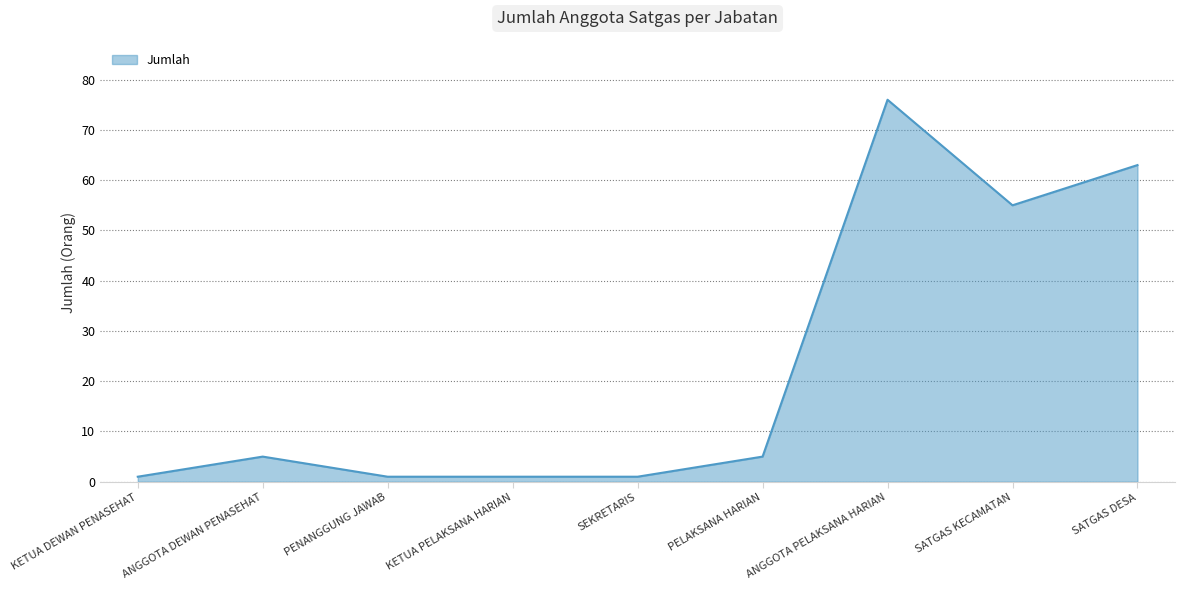

Reading right to left, what are all the values shown in this chart?

SATGAS DESA=63	SATGAS KECAMATAN=55	ANGGOTA PELAKSANA HARIAN=76	PELAKSANA HARIAN=5	SEKRETARIS=1	KETUA PELAKSANA HARIAN=1	PENANGGUNG JAWAB=1	ANGGOTA DEWAN PENASEHAT=5	KETUA DEWAN PENASEHAT=1